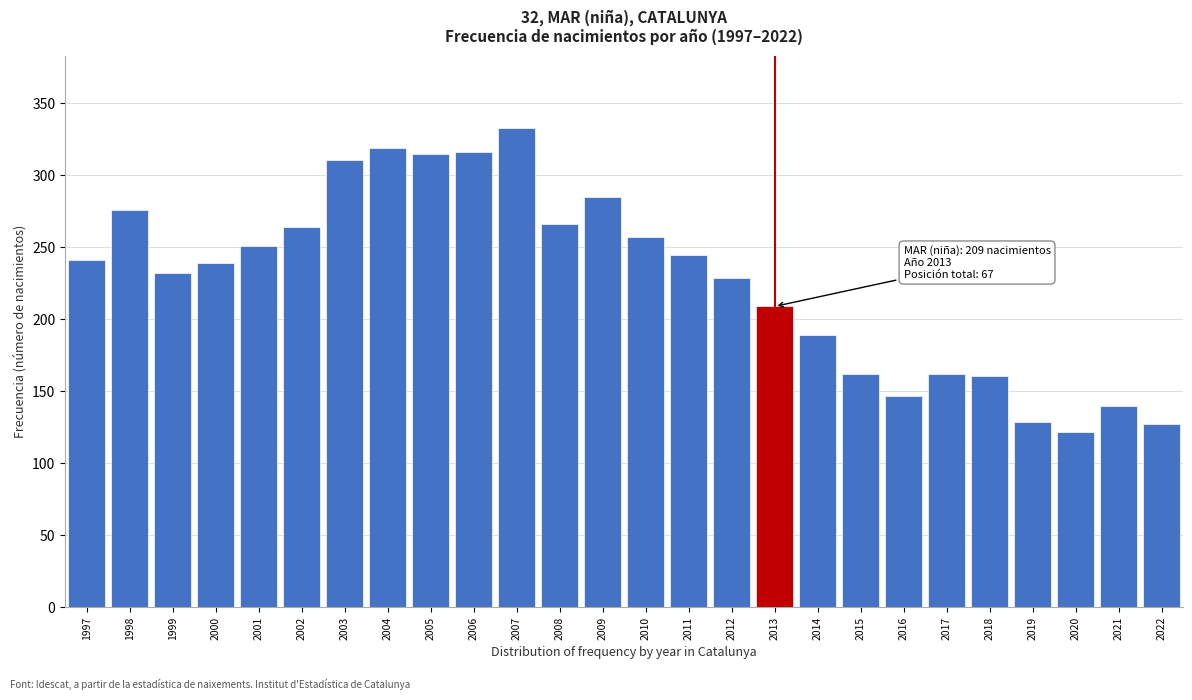

Read the value at 2006, to the nearest 10.

320